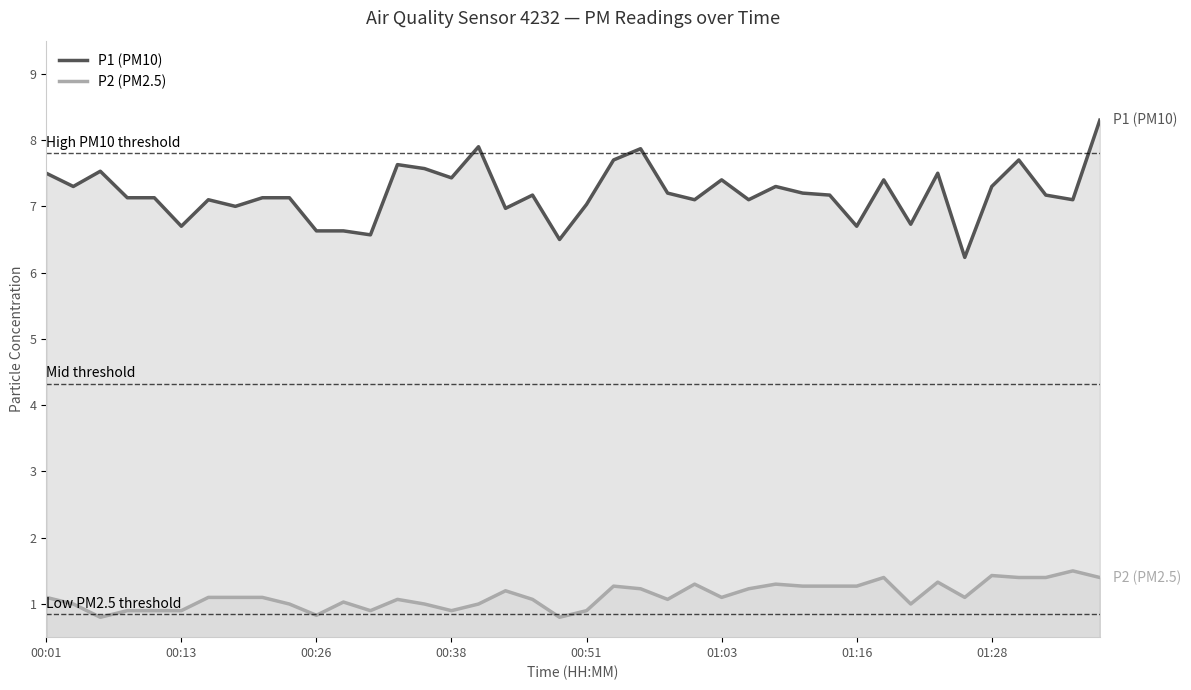

The P1 (PM10) series shows 7.3 at 01:28. True or false?

True